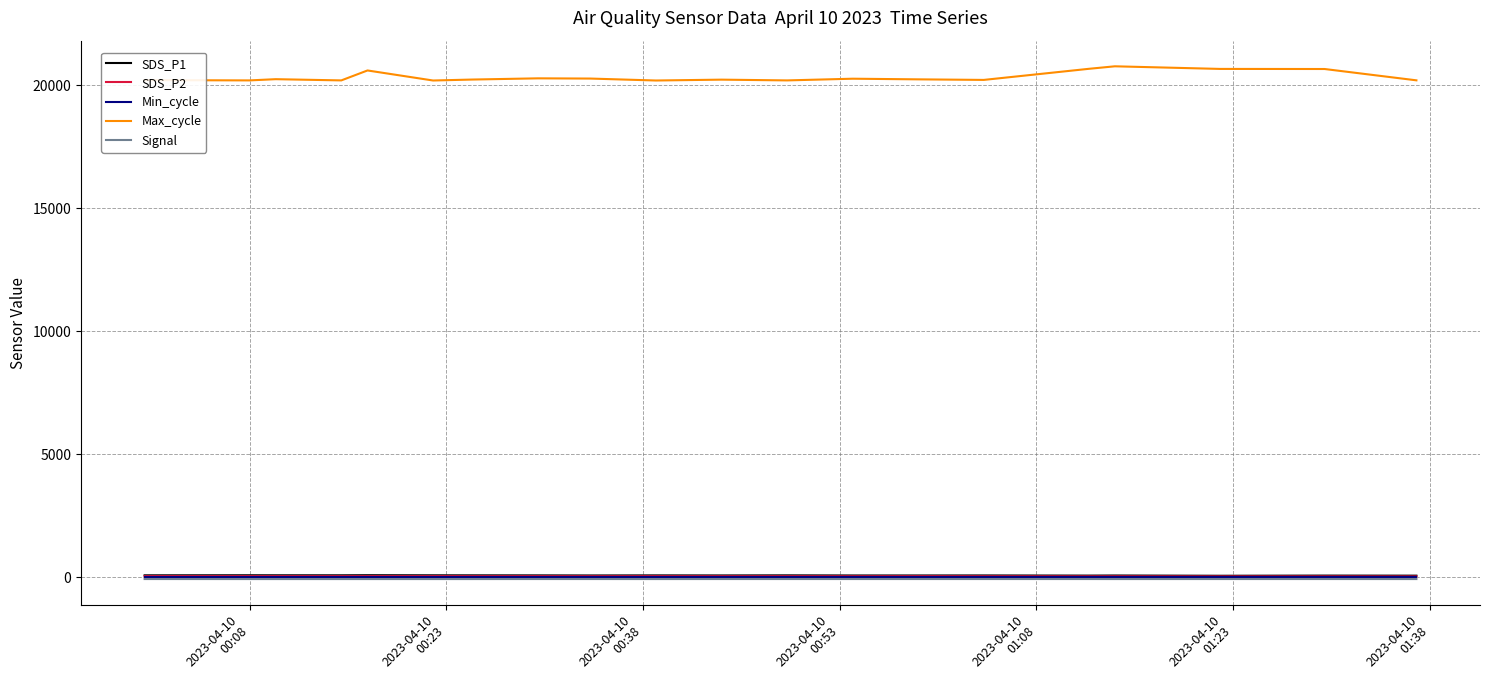

True or false: Max_cycle and Min_cycle intersect in this chart.

False